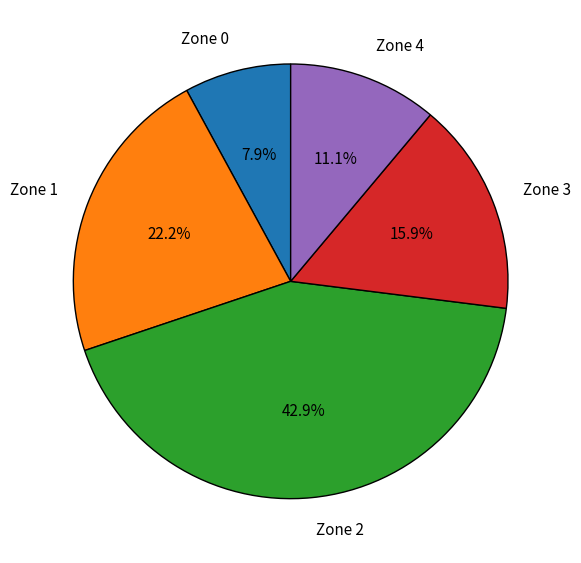

To the nearest percent, what is the combined percentage of Zone 0 and Zone 1?

30%